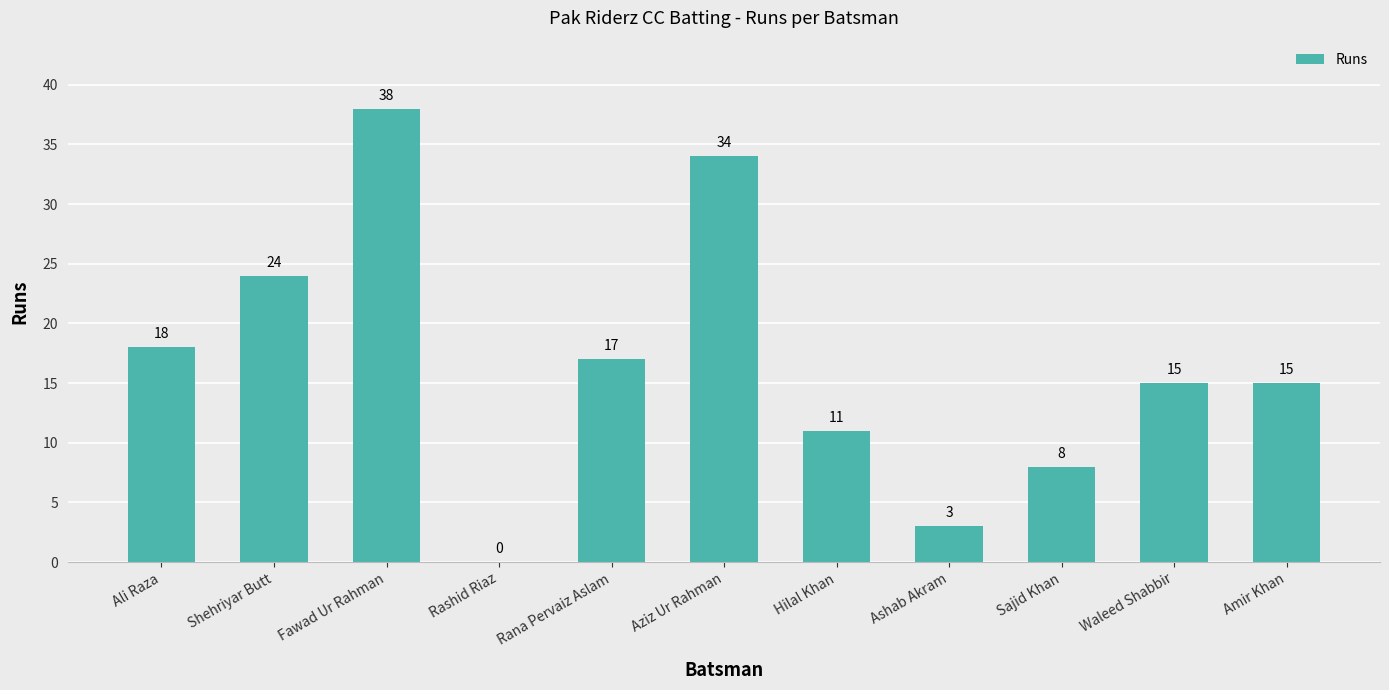

What is the change in value from Shehriyar Butt to Rana Pervaiz Aslam?

-7